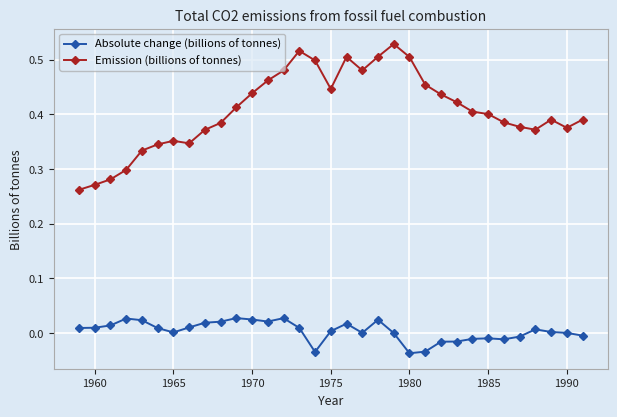

Which series has the largest total across all categories?

Emission (billions of tonnes)